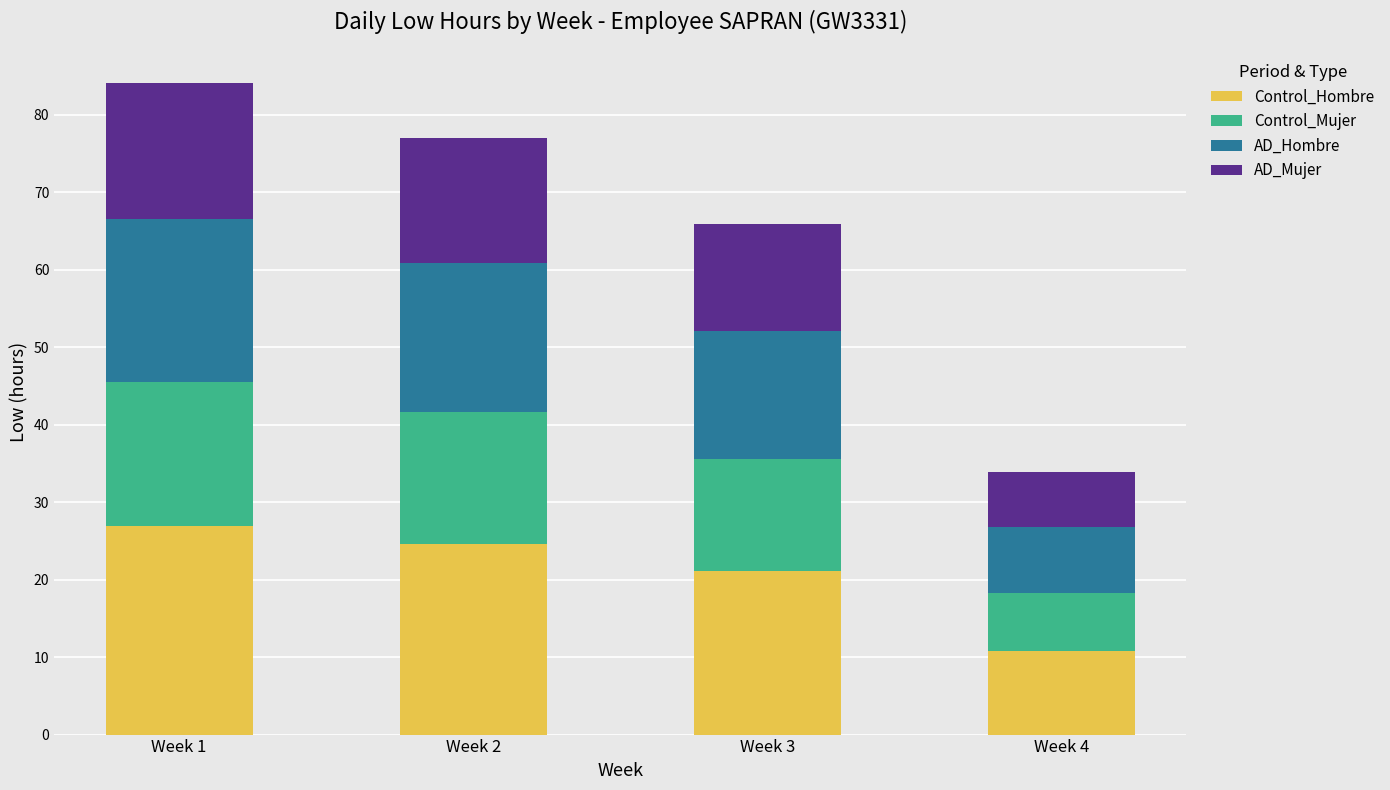

What is the total value across all series at Week 2?

77.0